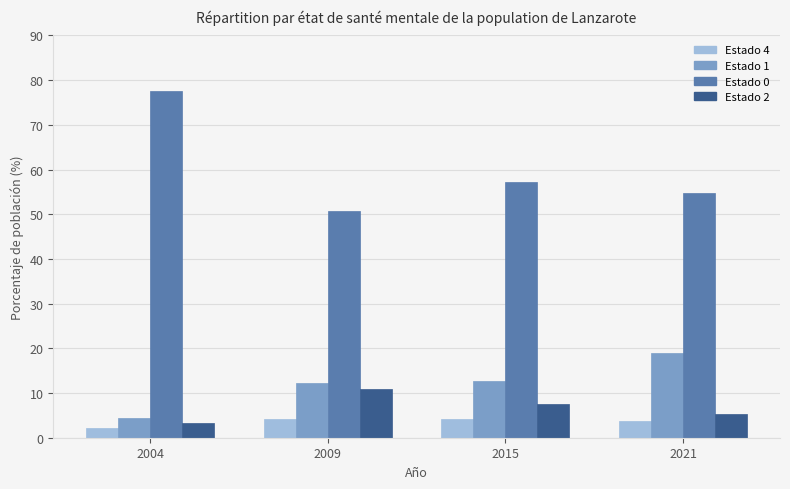

True or false: Estado 0 has a value of 50.6 at 2009.

True